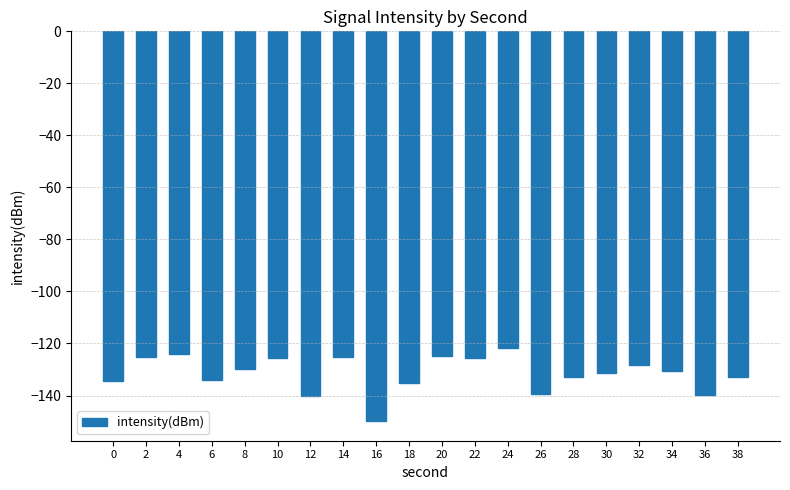

What is the value of the 9th bar from the left?

-149.9